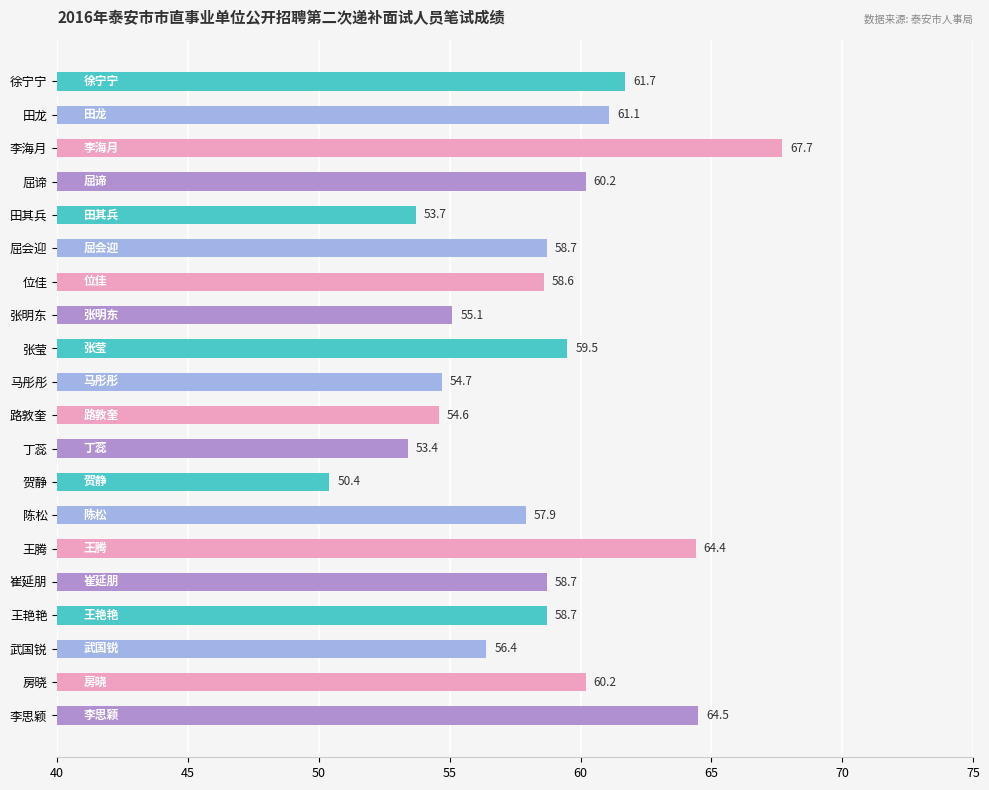

What is the ratio of the value at 徐宁宁 to the value at 位佳?

1.1